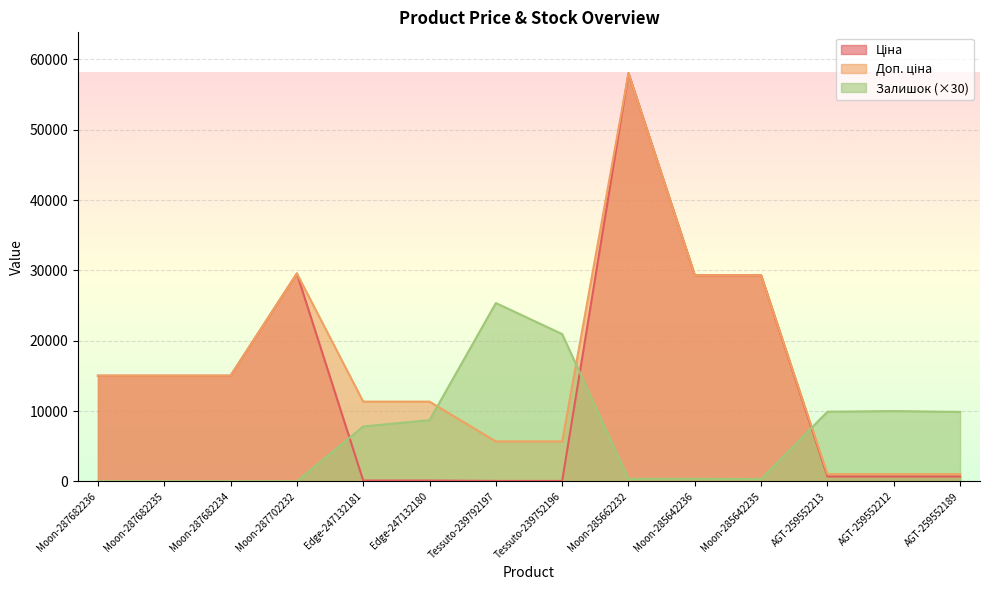

At Tessuto-239752196, list the series in order from largest to smallest.

Залишок, Доп. ціна, Ціна